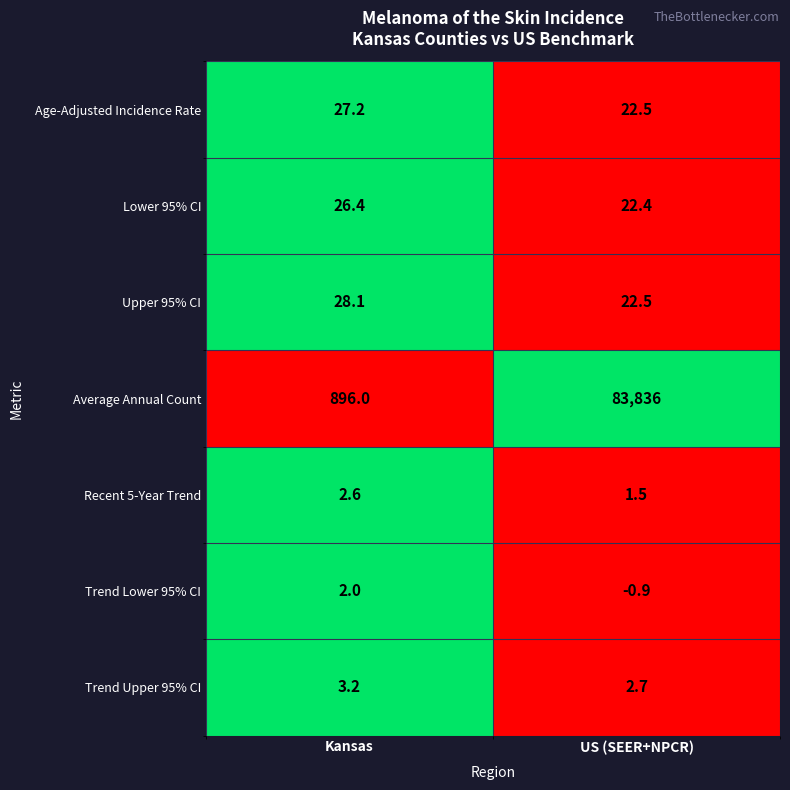

What is the spread (max minus min) of values at Kansas?

894.0